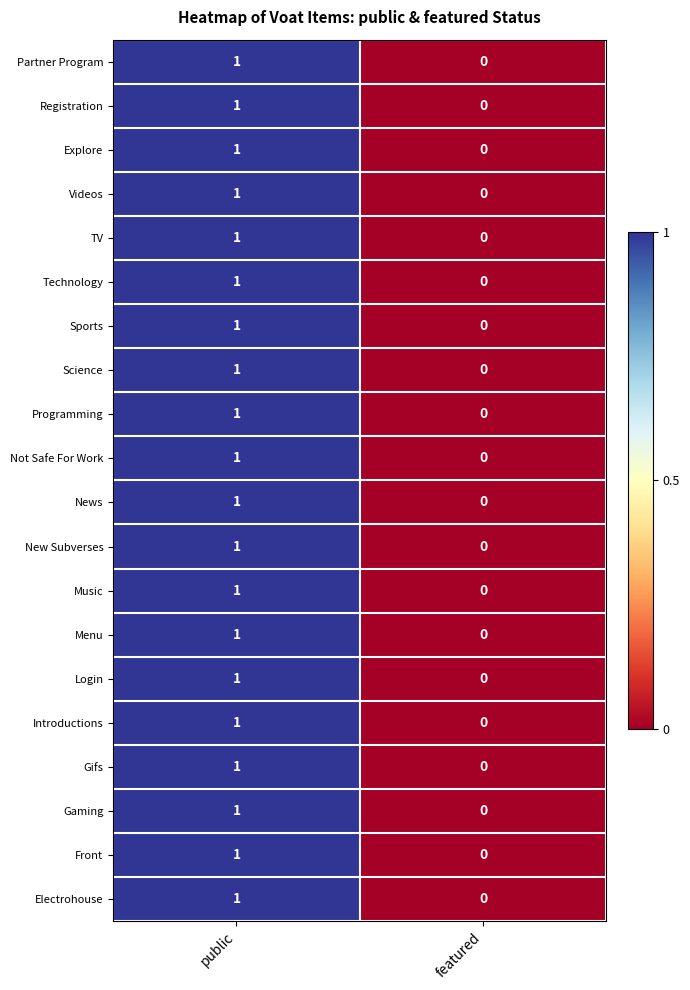

The Partner Program series shows 0 at featured. True or false?

True